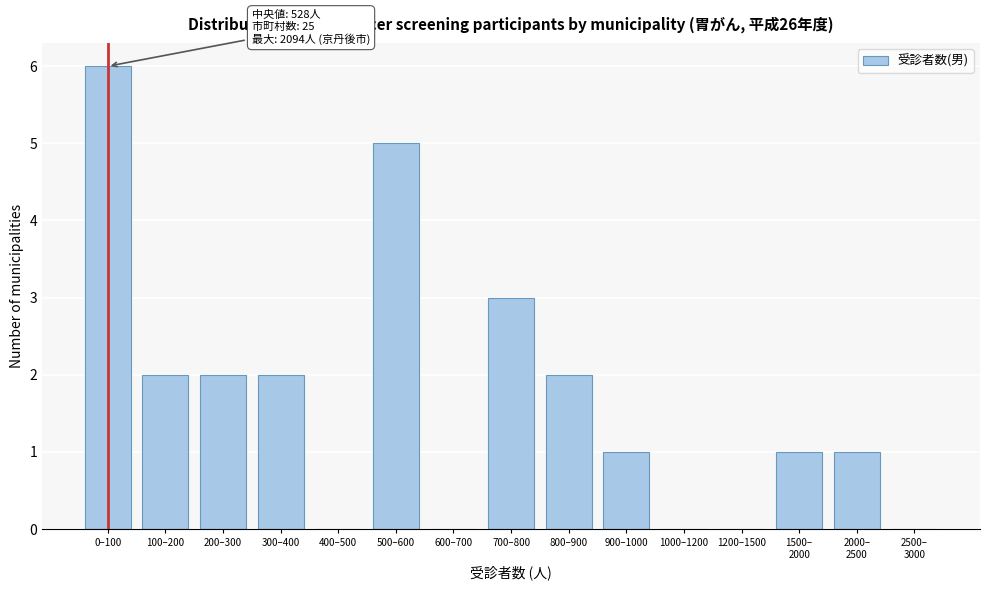

What is the sum of the values at 700–800 and 100–200?

5